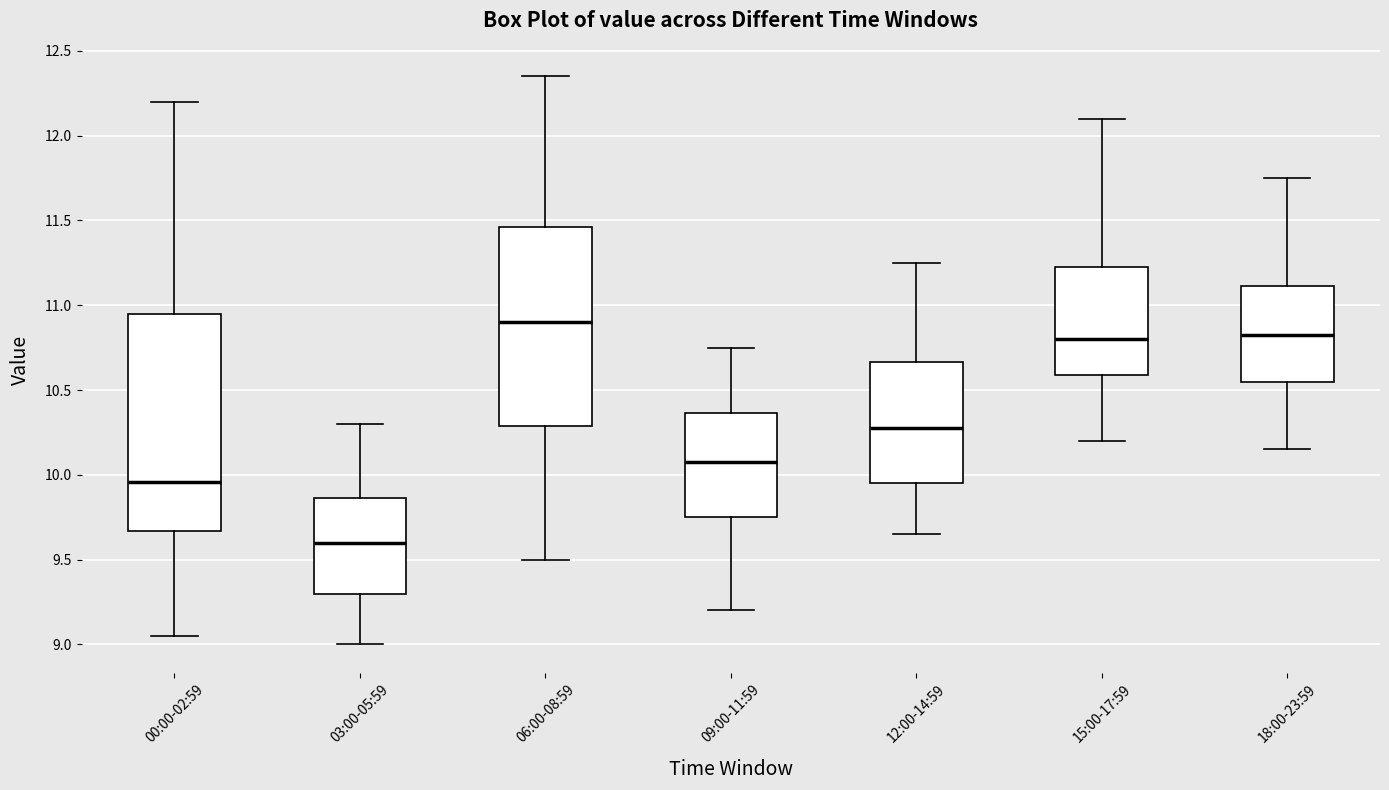

Which box has the highest median line?

06:00-08:59